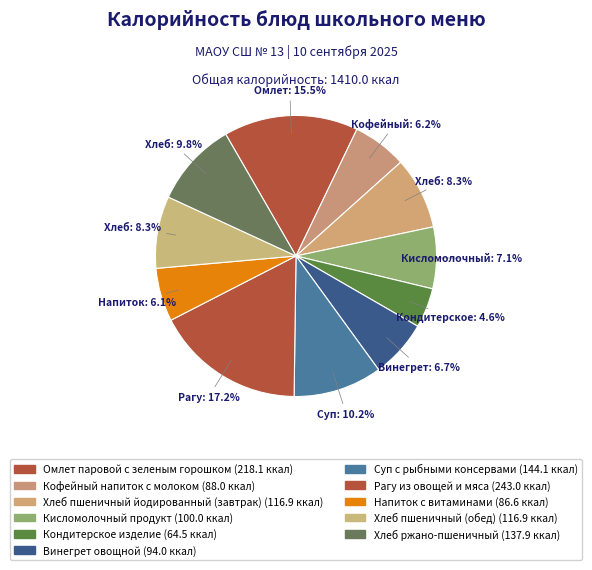

True or false: Рагу из овощей и мяса accounts for 24% of the total.

False